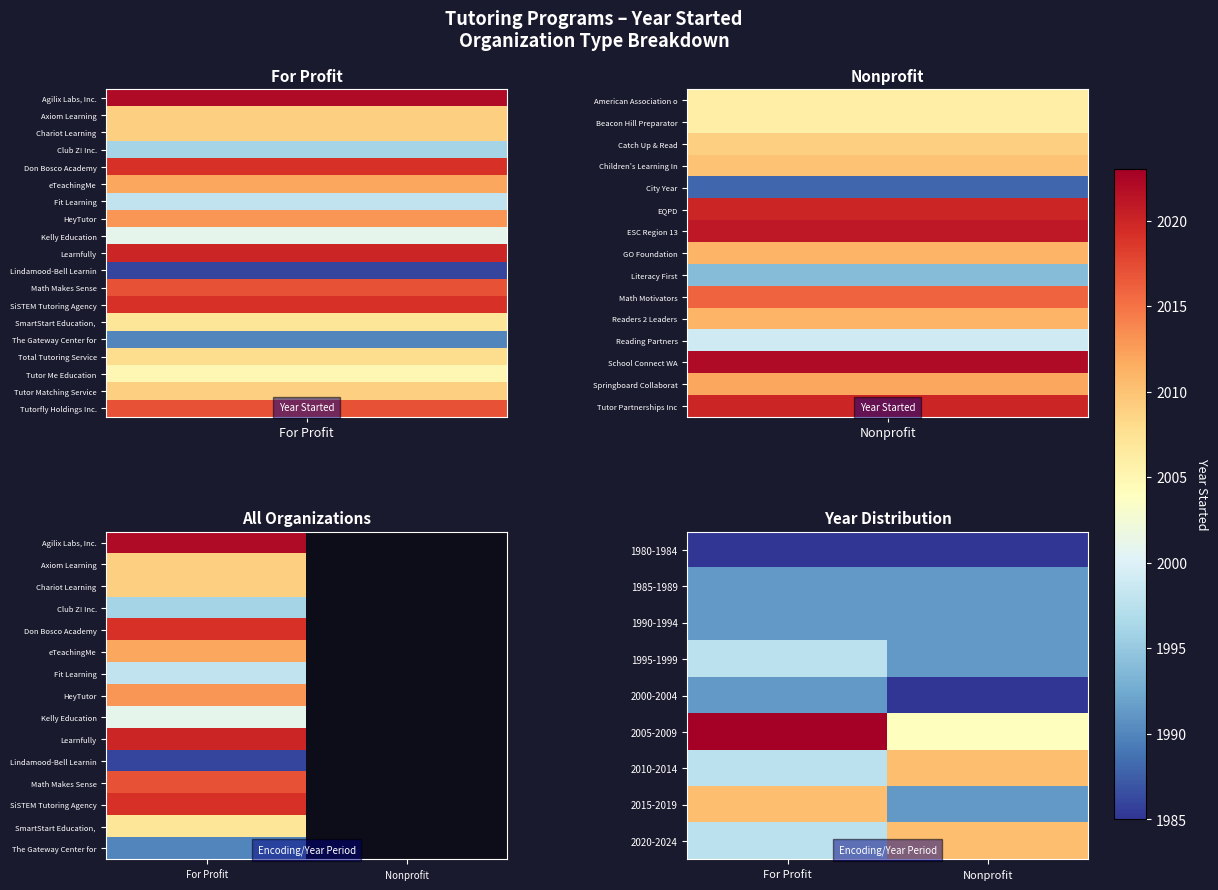

Rank the series by their maximum value, from lowest to highest.

1980-1984, 1985-1989, 1990-1994, 2000-2004, 1995-1999, 2010-2014, 2015-2019, 2020-2024, 2005-2009, Lindamood-Bell Learnin, The Gateway Center for, SmartStart Education,, Math Makes Sense, SiSTEM Tutoring Agency, Learnfully